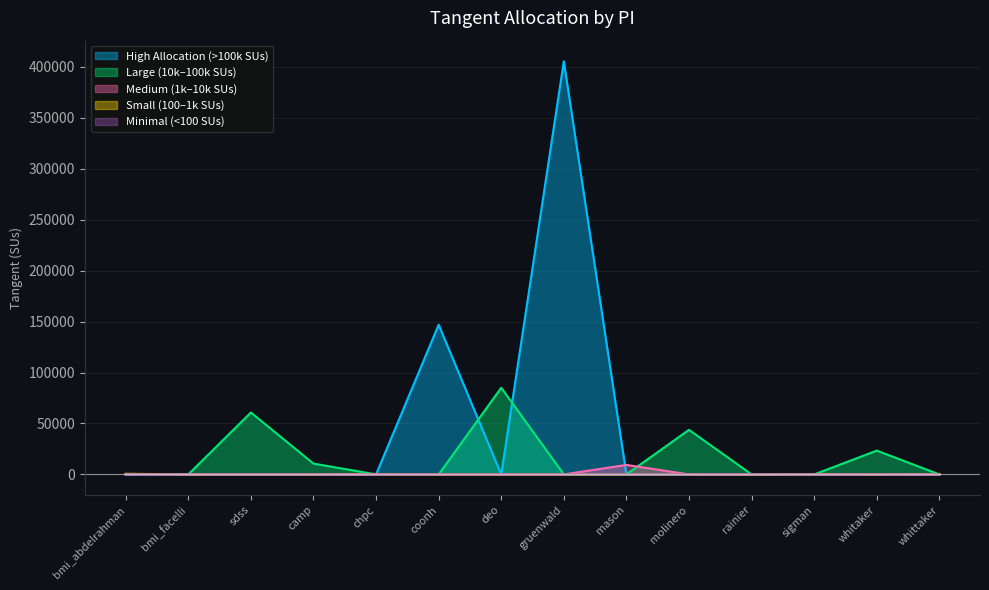

Rank the categories by value from highest to lowest.

gruenwald, coonh, deo, sdss, molinero, whitaker, camp, mason, bmi_abdelrahman, chpc, whittaker, sigman, rainier, bmi_facelli